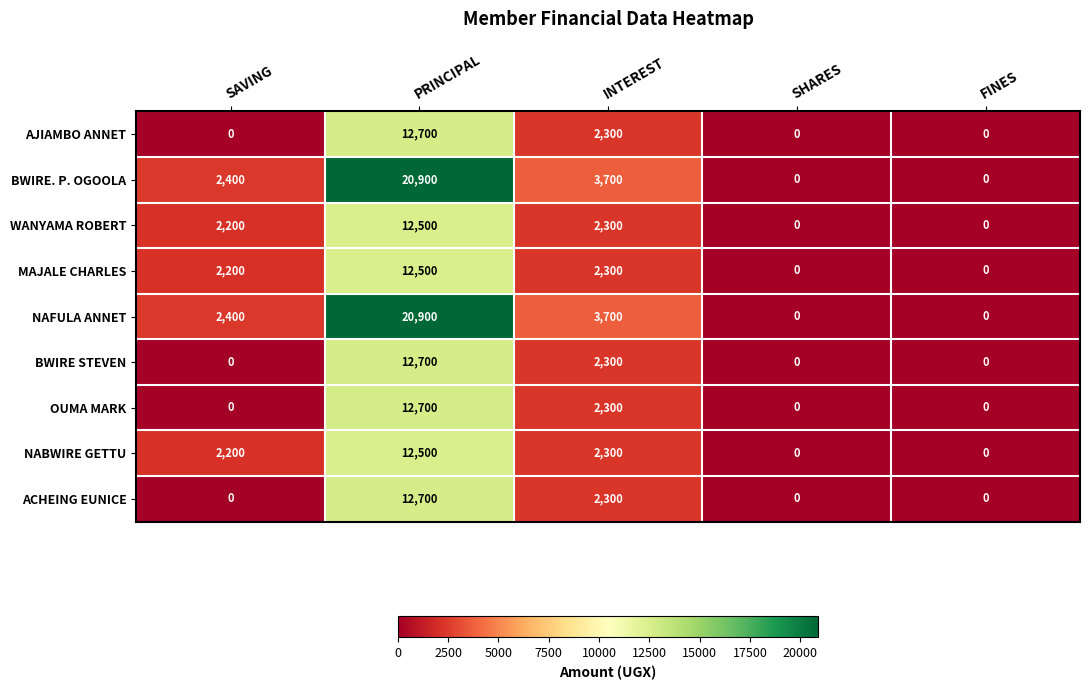

What is the sum of all NABWIRE GETTU values?

17000